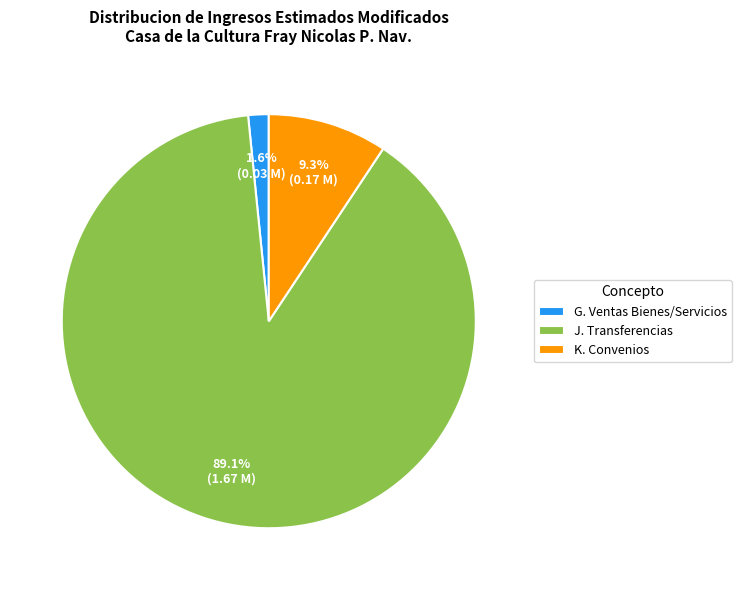

Does any single category account for the majority?

Yes